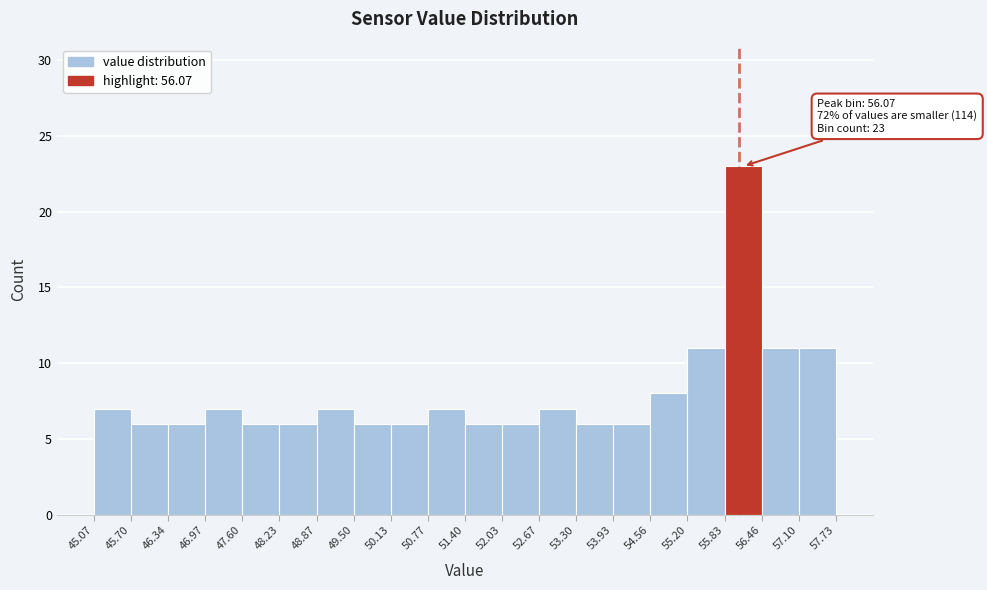

Which range on the x-axis has the tallest bar?

55.83 to 56.46